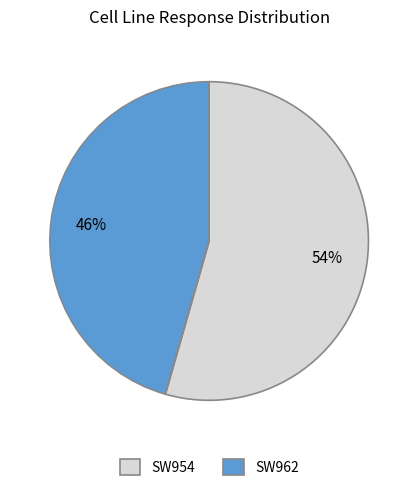

To the nearest percent, what is the average slice percentage?

50%